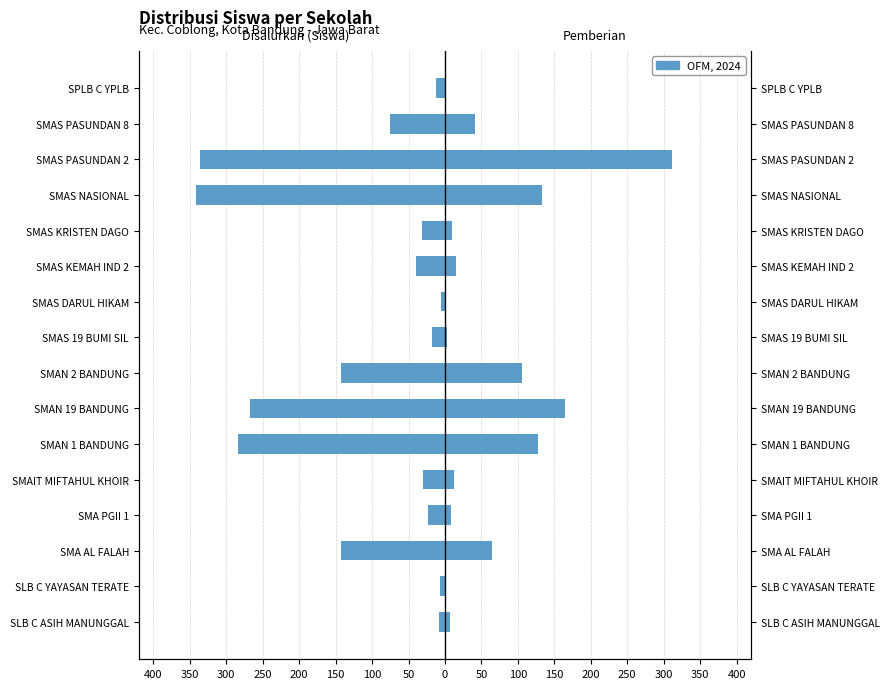

What is the value of the Disalurkan (Siswa) bar at the 5th from the left?

-30